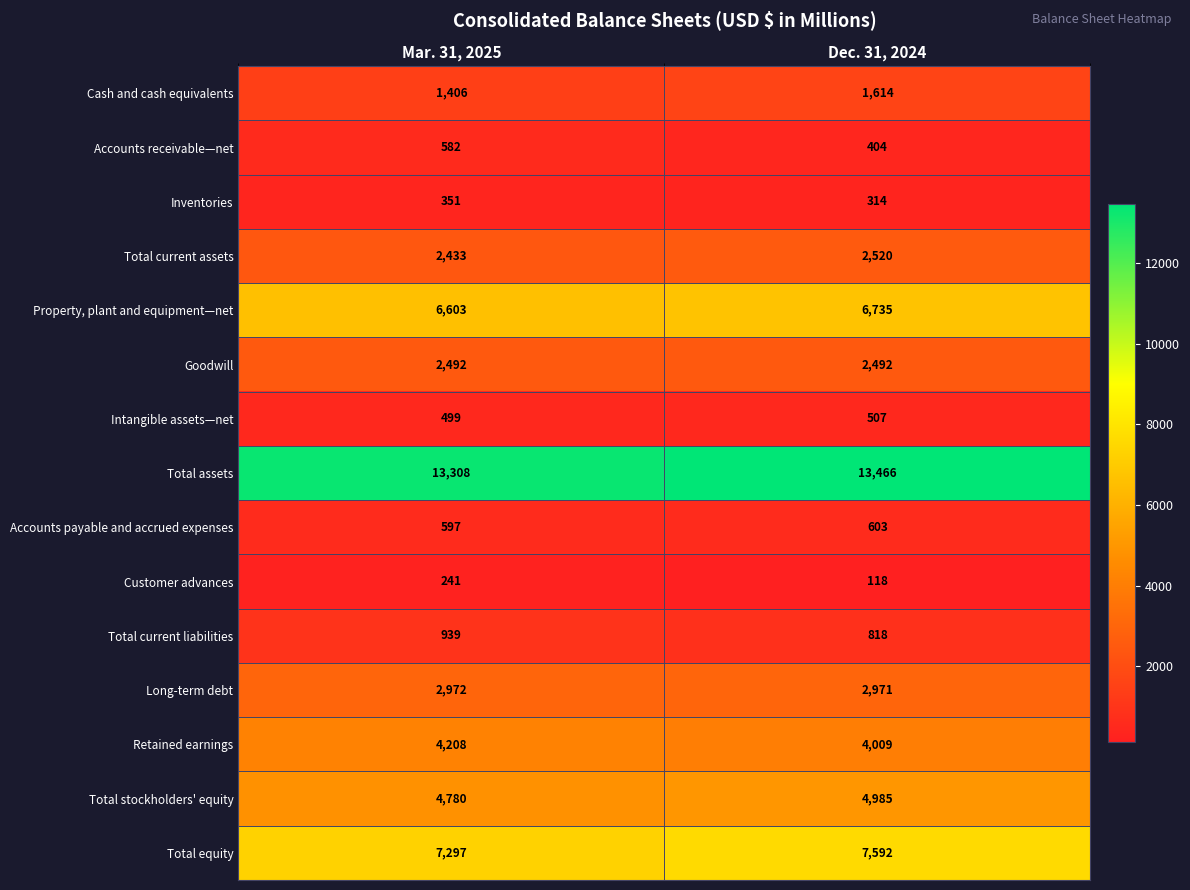

What is the difference between the maximum and minimum values in the Intangible assets—net series?

8